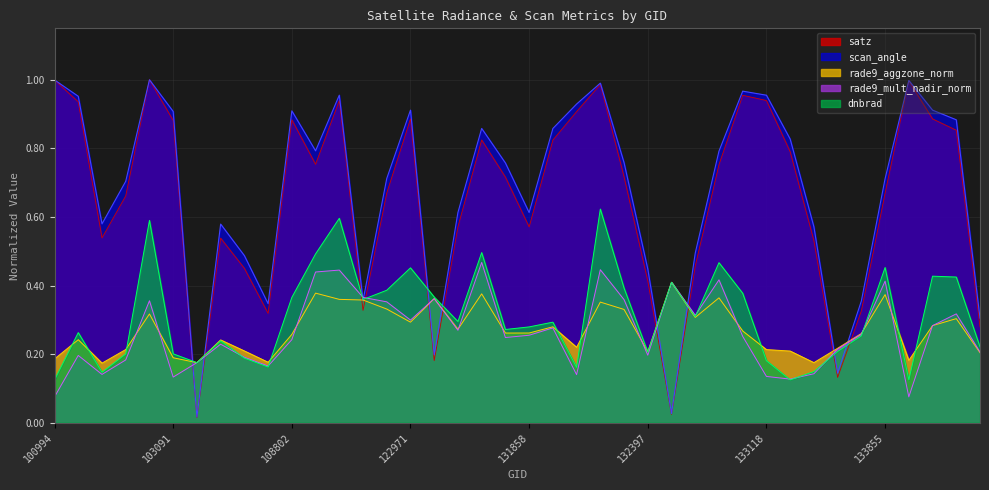

List the series in order of their peak value, highest first.

satz, scan_angle, dnbrad, rade9_mult_nadir_norm, rade9_aggzone_norm